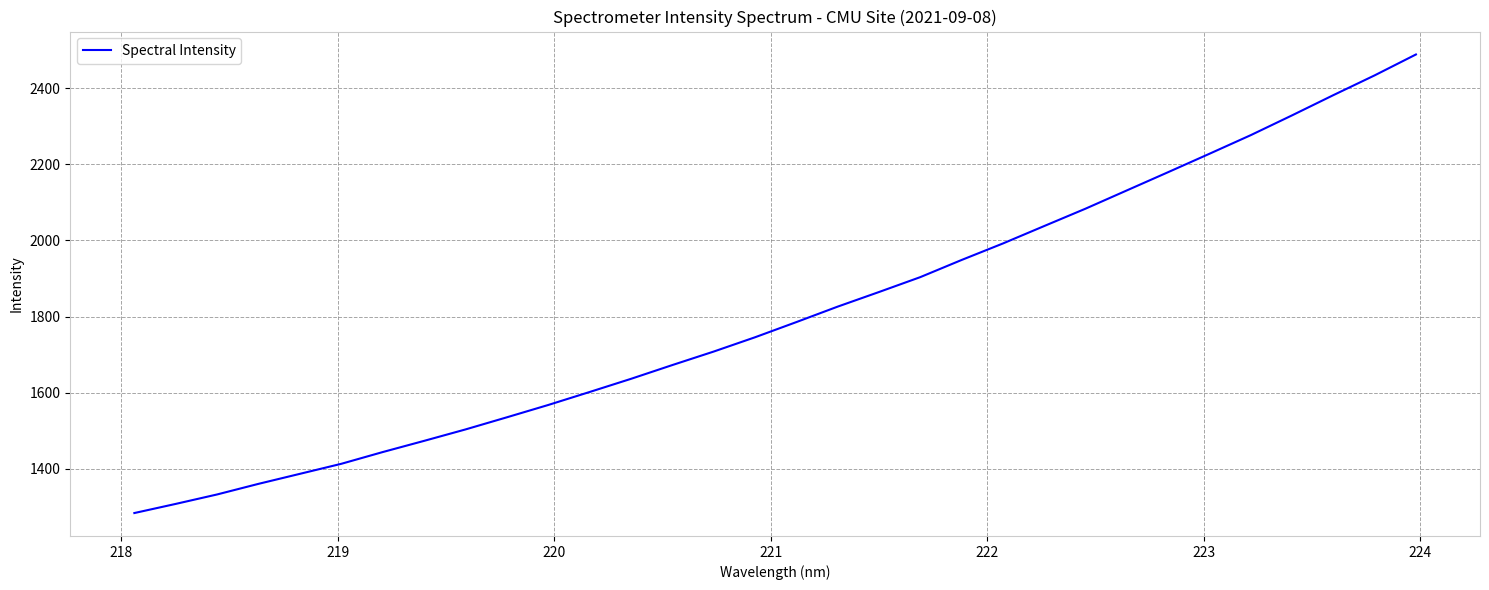

What is the smallest value displayed?

1283.5